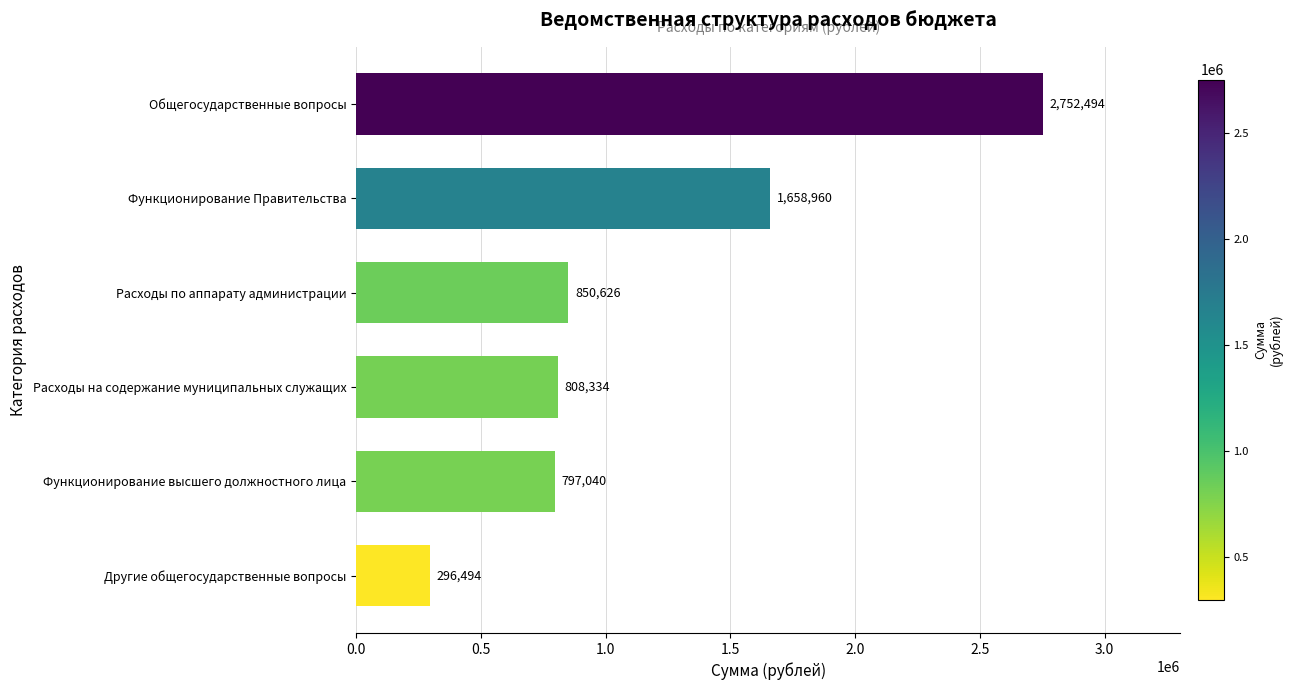

What is the difference between the maximum and minimum values?

2456000.0